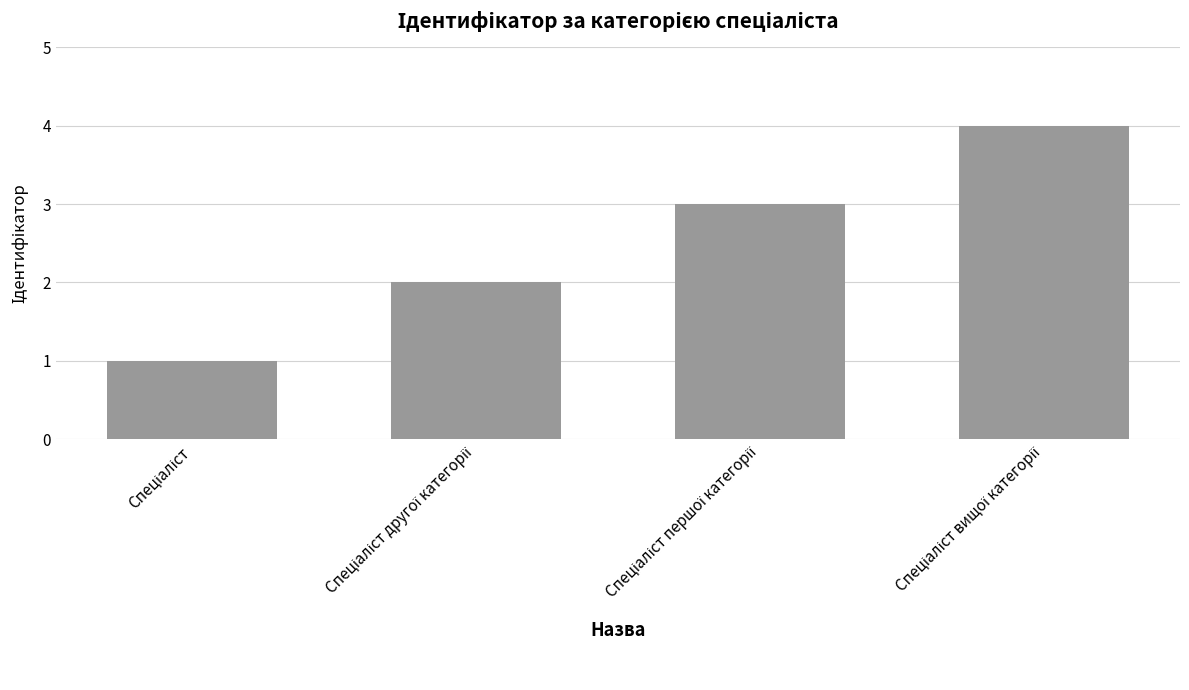

What is the greatest value displayed?

4